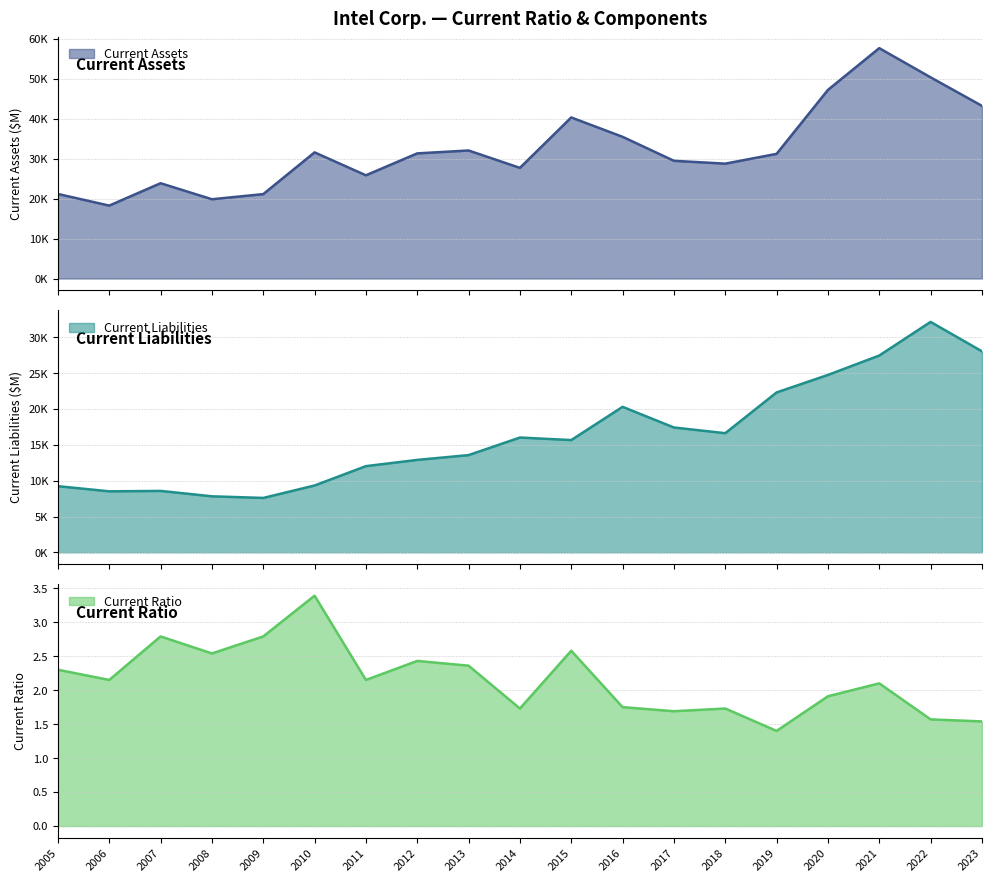

Which series has the largest total across all categories?

Current Assets